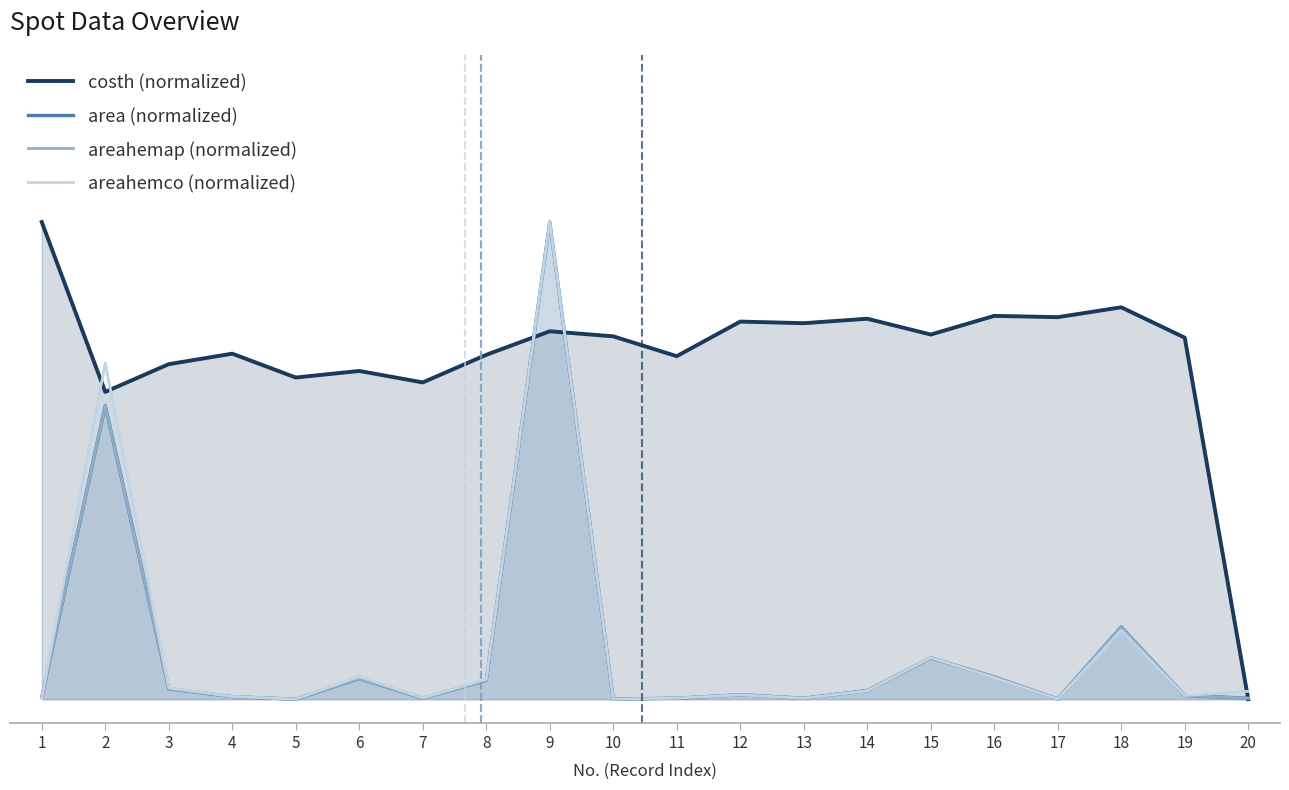

Is it true that areahemap (normalized) equals 0.1 at 16?

False